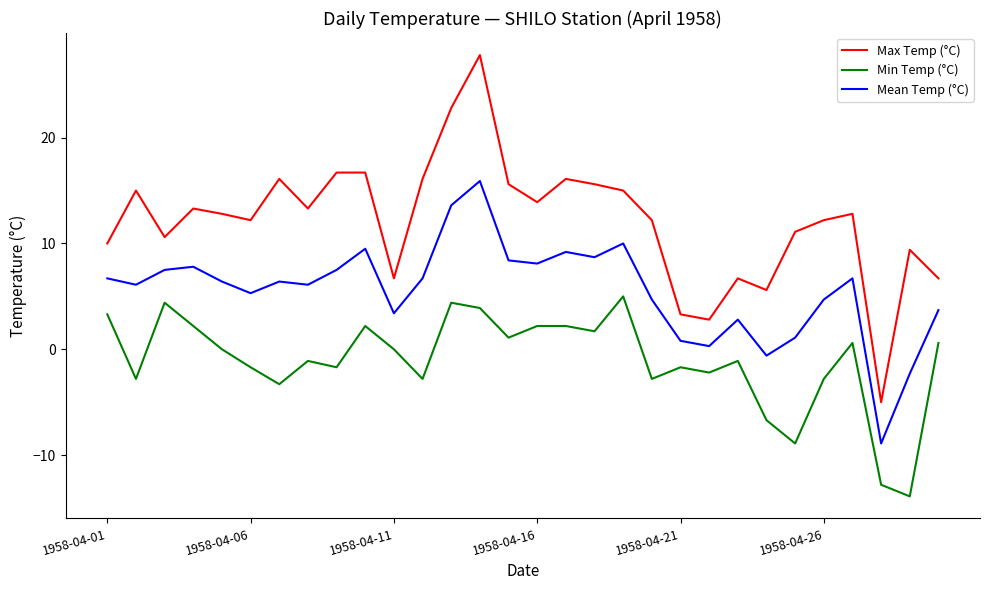

What is the lowest value of the Mean Temp (°C) series?

-8.9